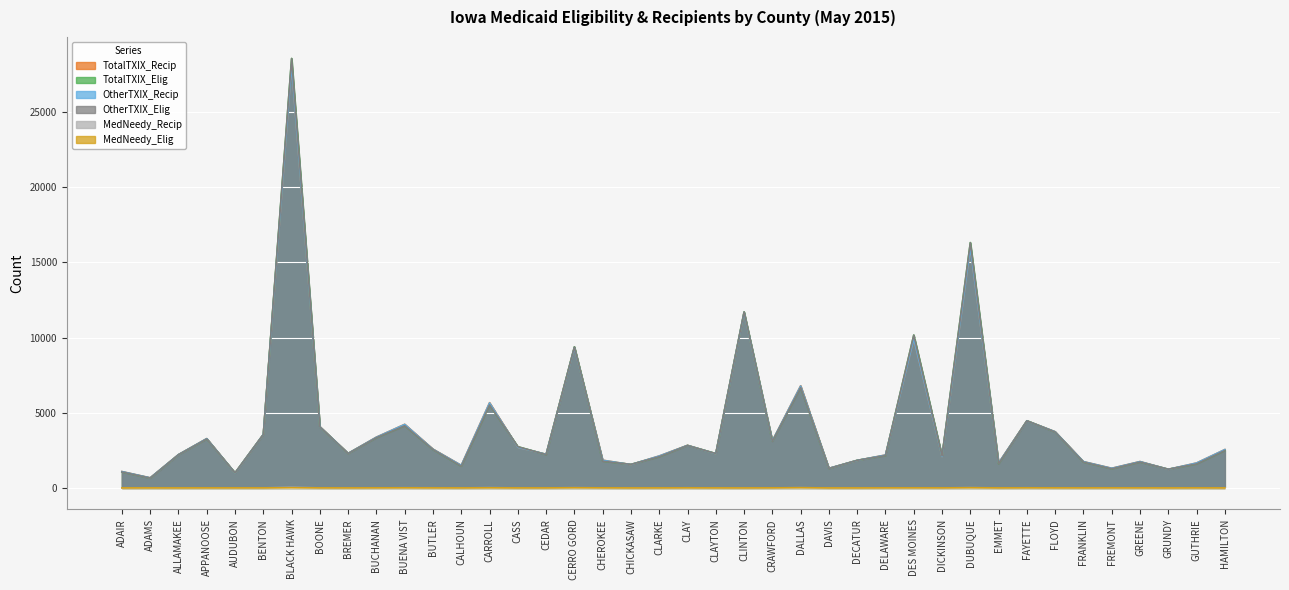

What is the sum of all TotalTXIX_Elig values?

163747